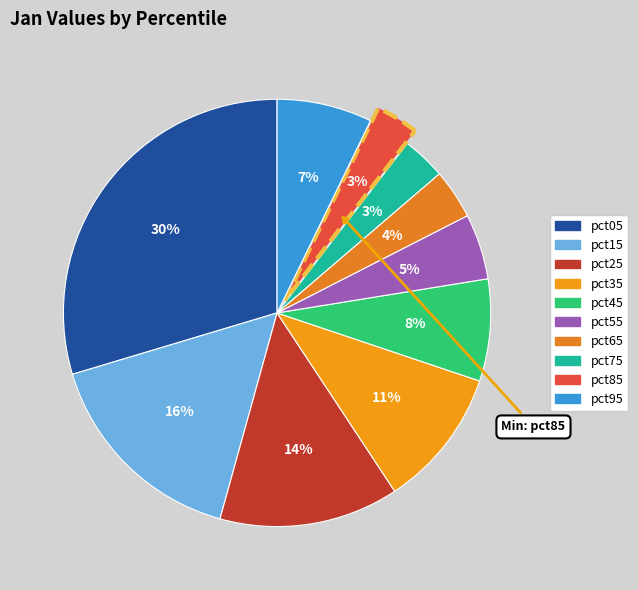

The pct75 slice represents 3% of the pie. True or false?

True